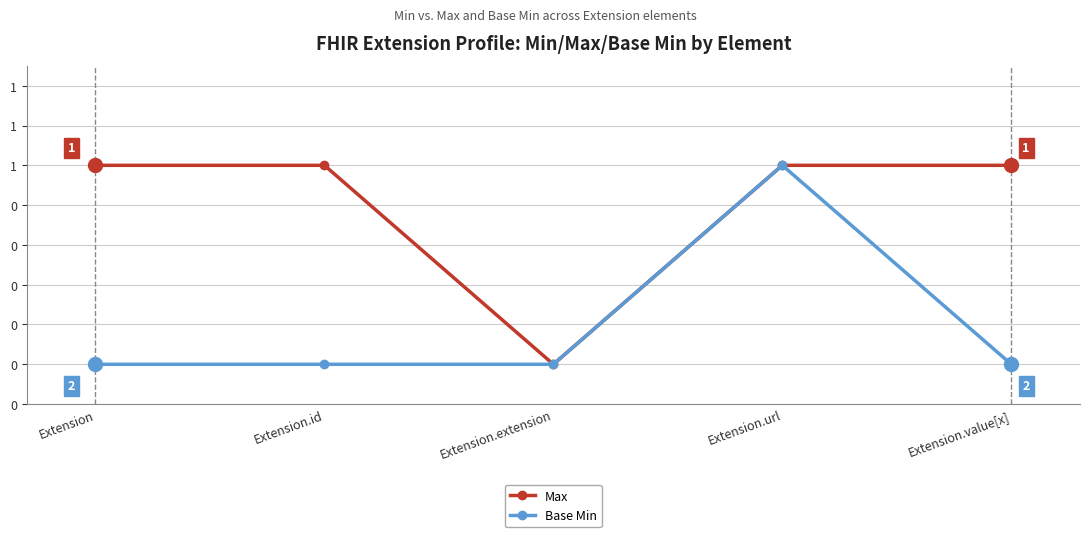

What are all the series names shown in the legend?

Max, Base Min